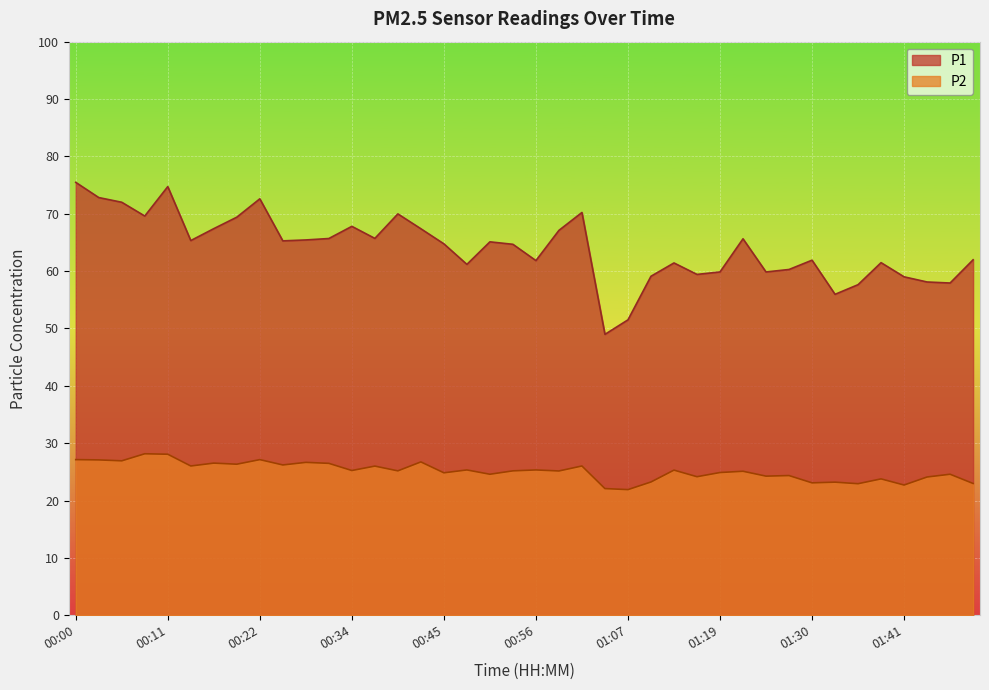

At which category does P1 reach its first local peak?

00:11